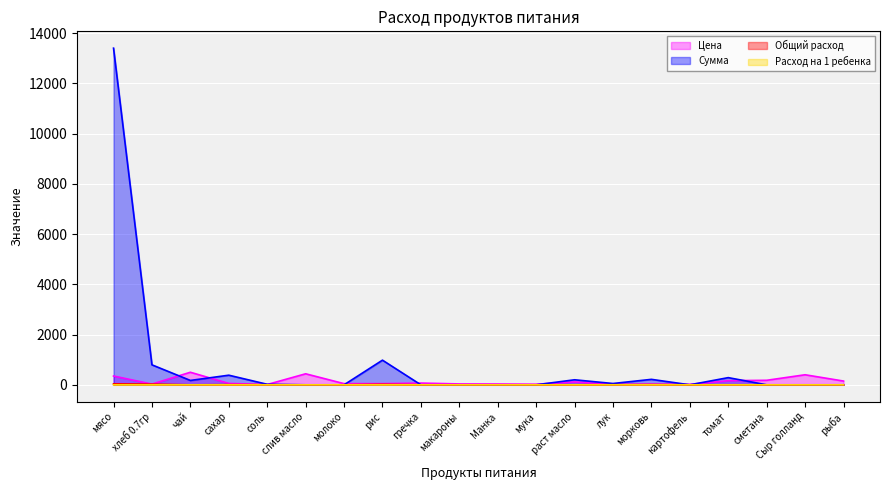

Where is the first local maximum for Сумма?

сахар